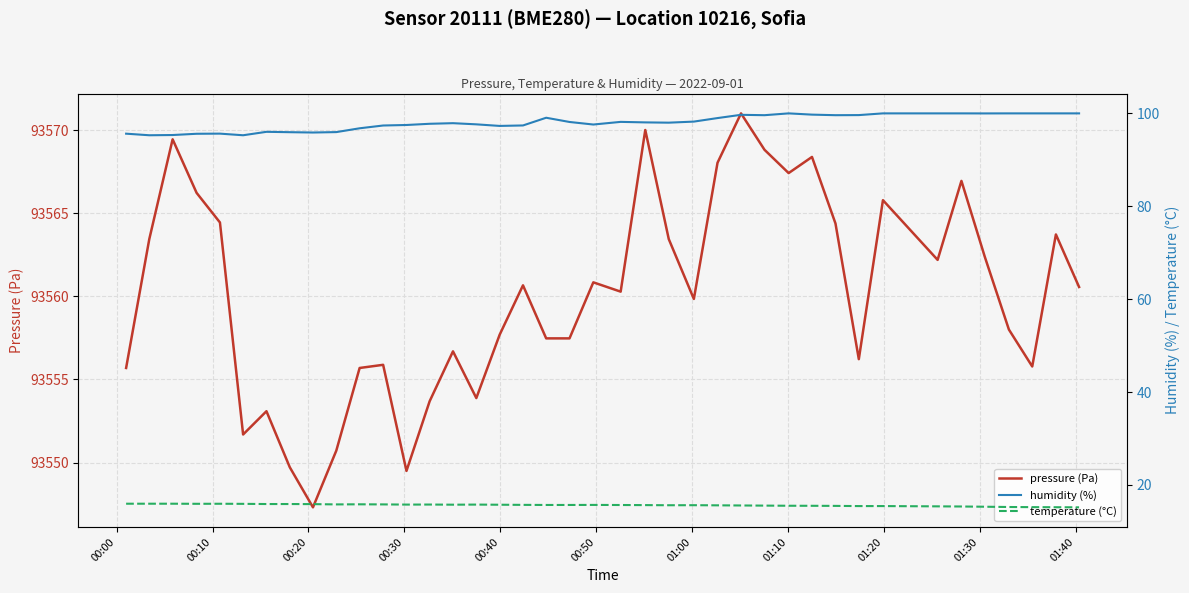

True or false: humidity (%) and pressure (Pa) cross at least once.

False